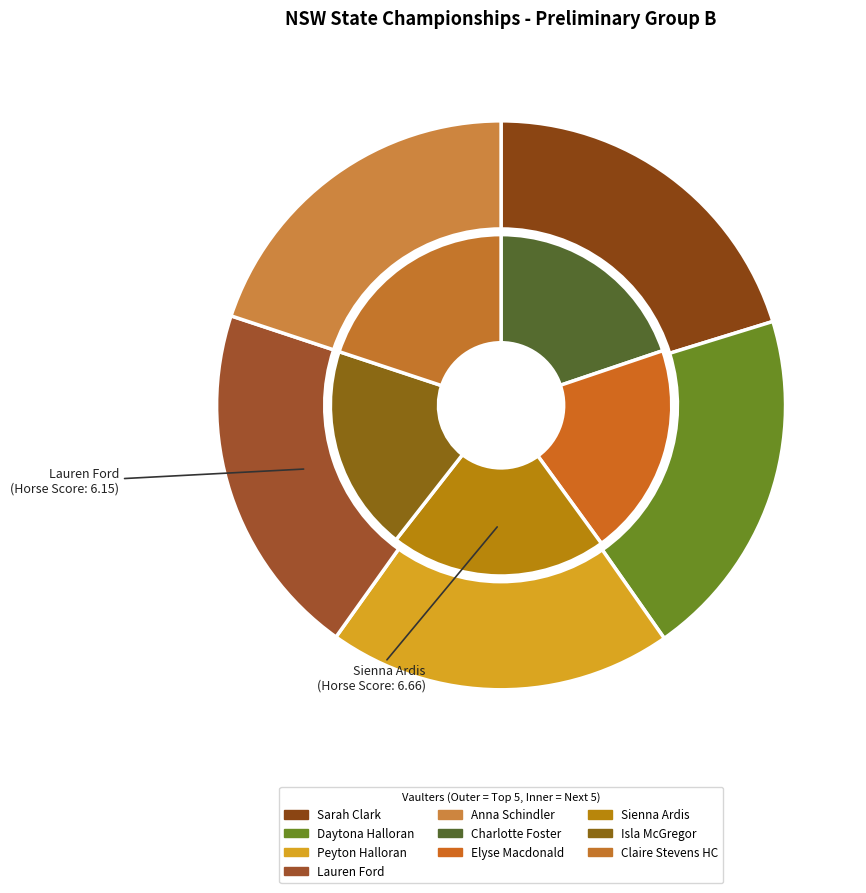

How much of the chart is everything except Charlotte Foster?

89.8%